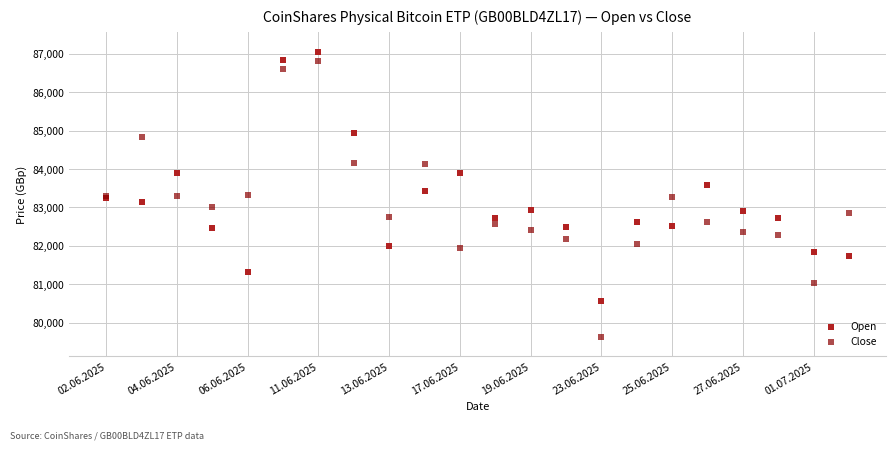

Which series reaches the minimum Y coordinate?

Close